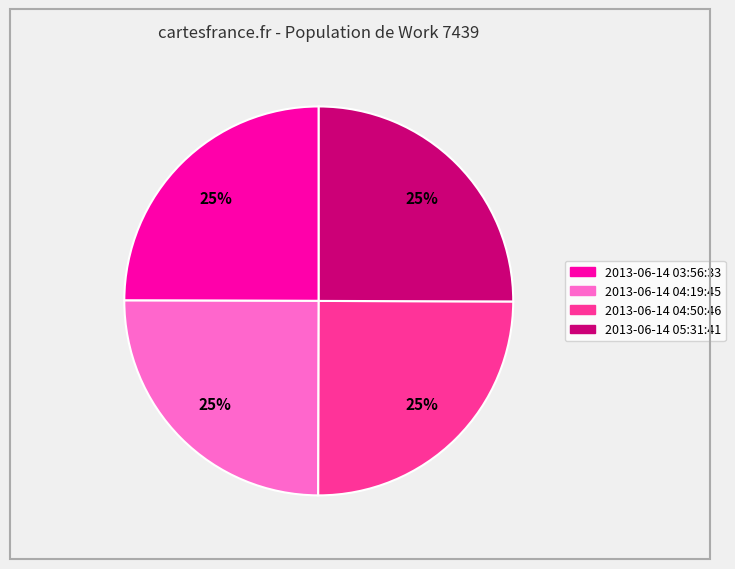

The 2013-06-14 04:50:46 slice represents 32% of the pie. True or false?

False